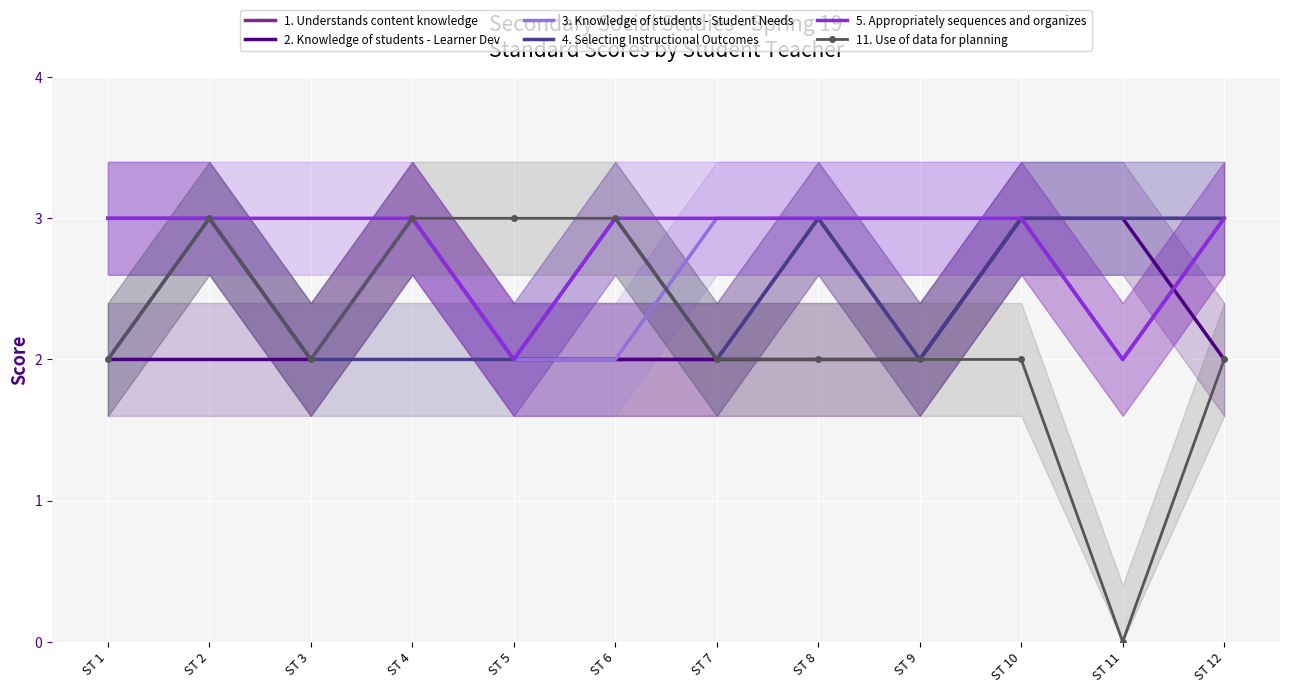

The value of 1. Understands content knowledge at ST 12 is 3. True or false?

True